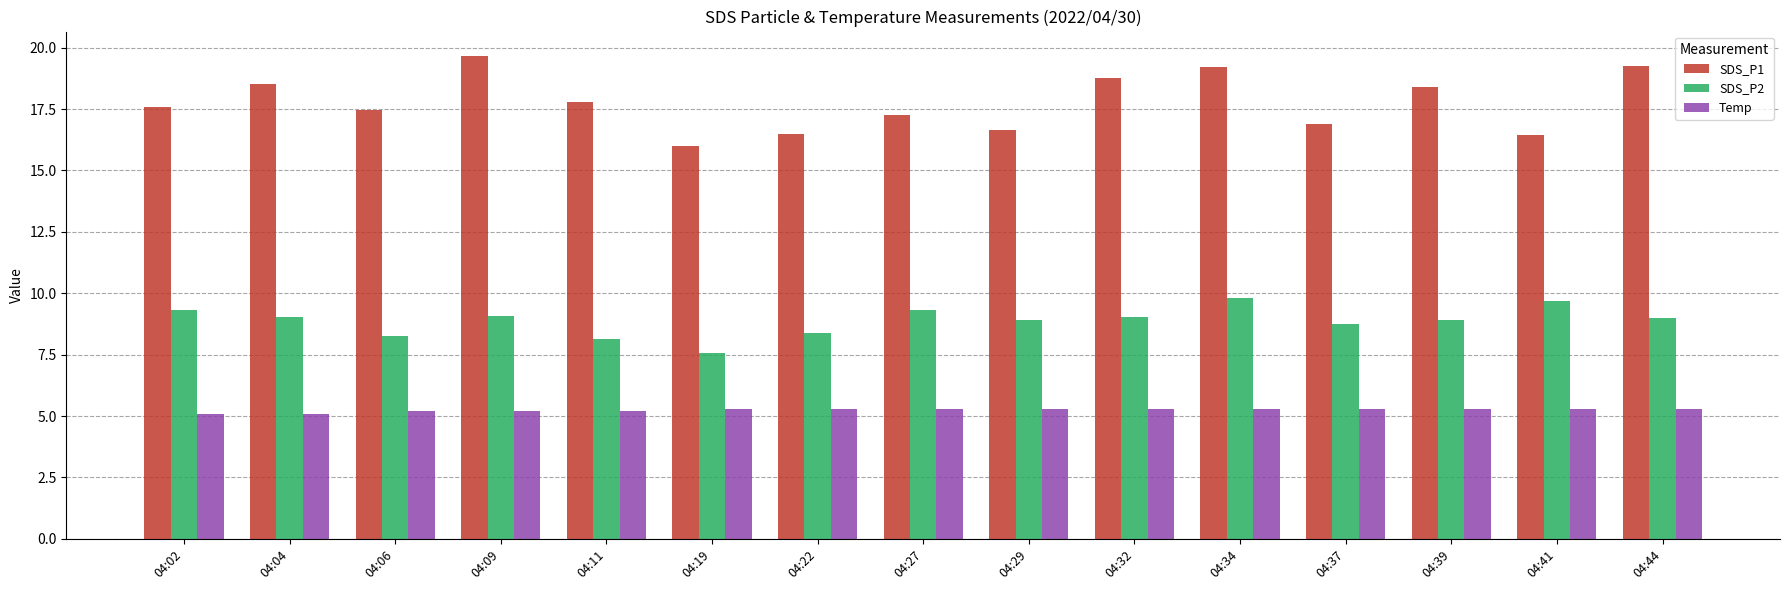

Rank the series by their average value, from lowest to highest.

Temp, SDS_P2, SDS_P1